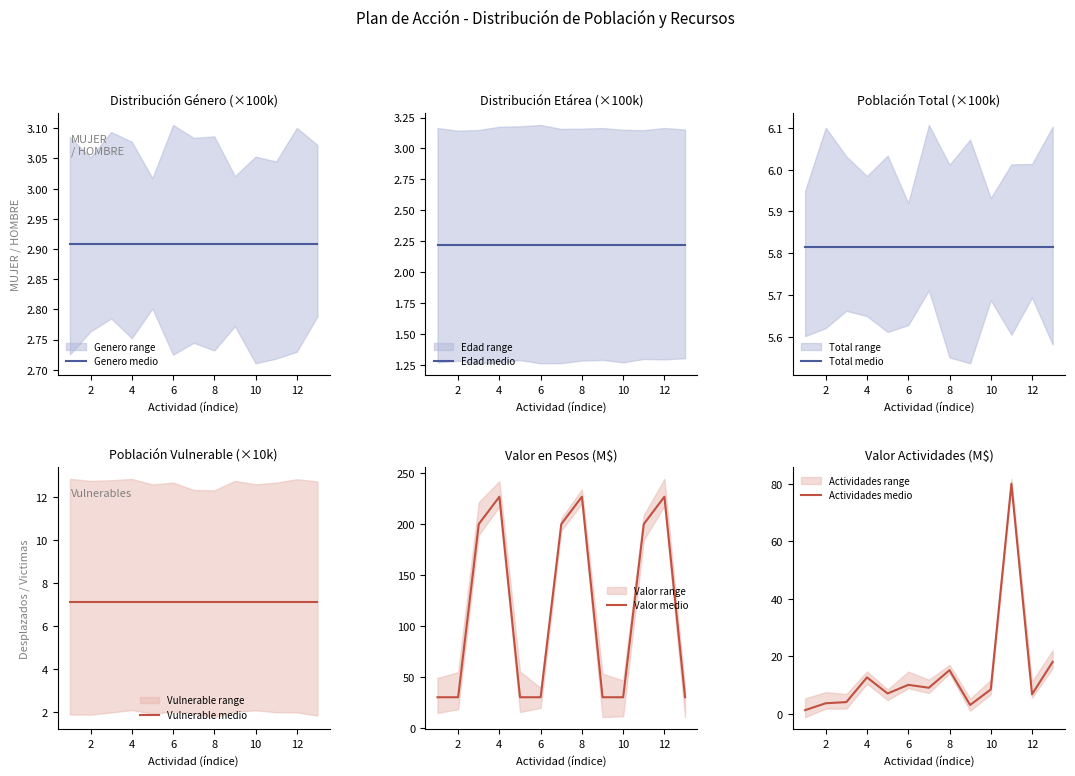

What is the maximum value for Valor medio?

226.9